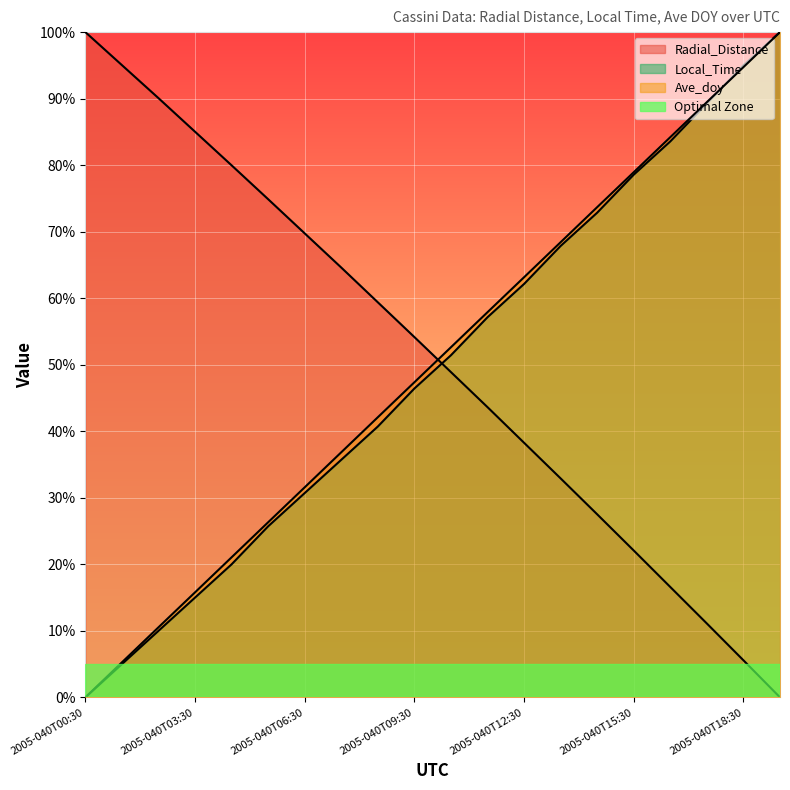

What is the sum of the Radial_Distance values at 2005-040T12:30 and 2005-040T15:30?

0.6